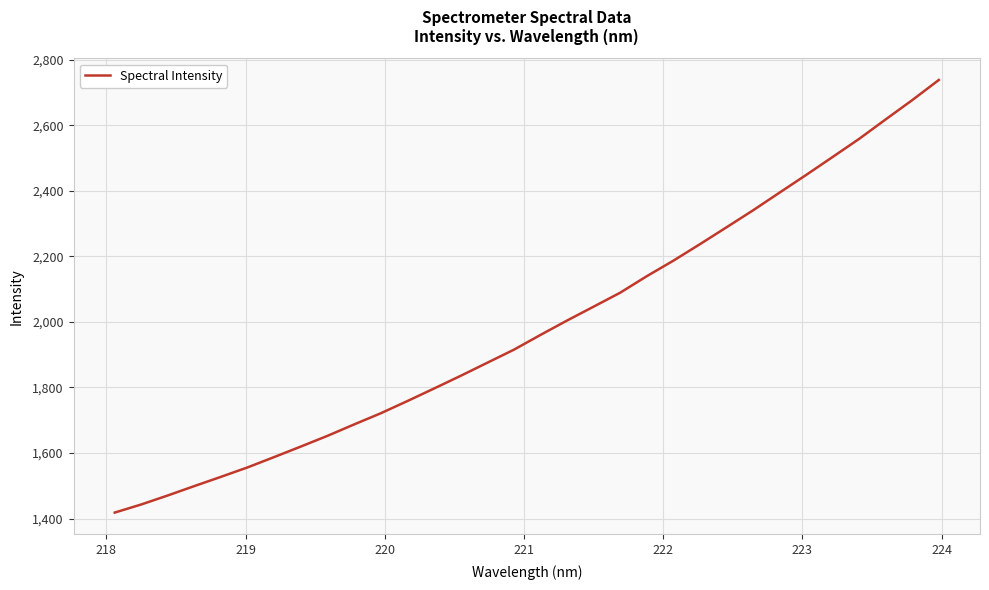

What is the smallest value displayed?

1418.3